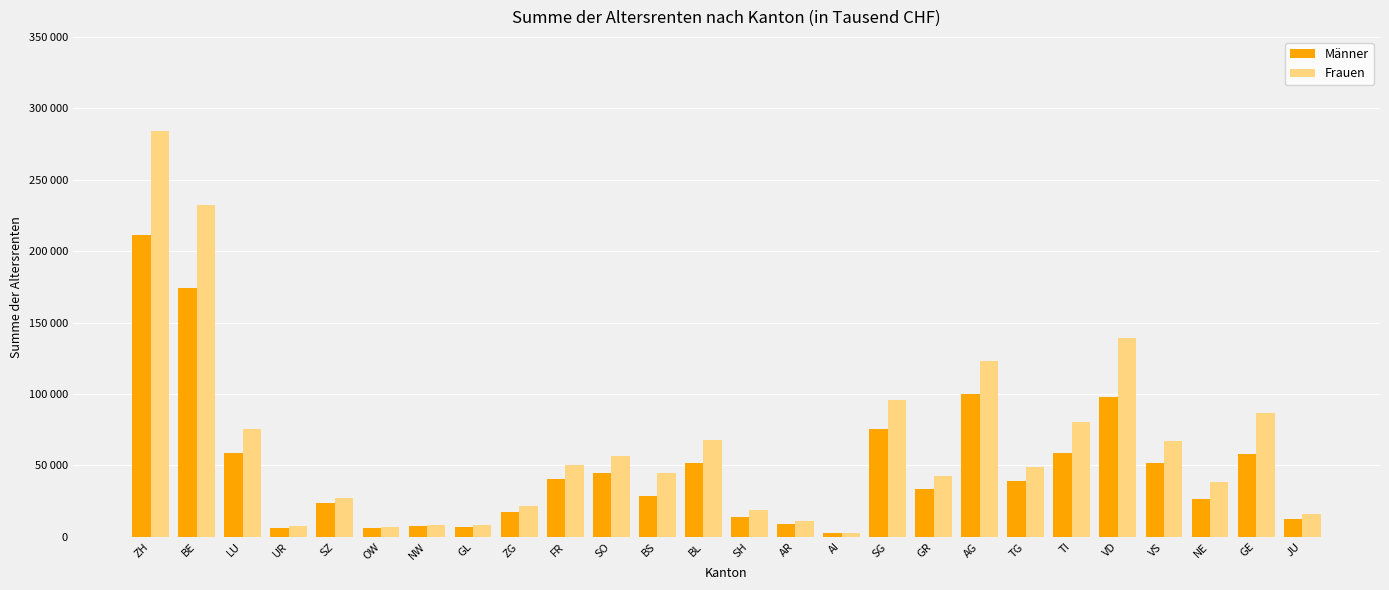

What is the spread (max minus min) of values at NW?

1029